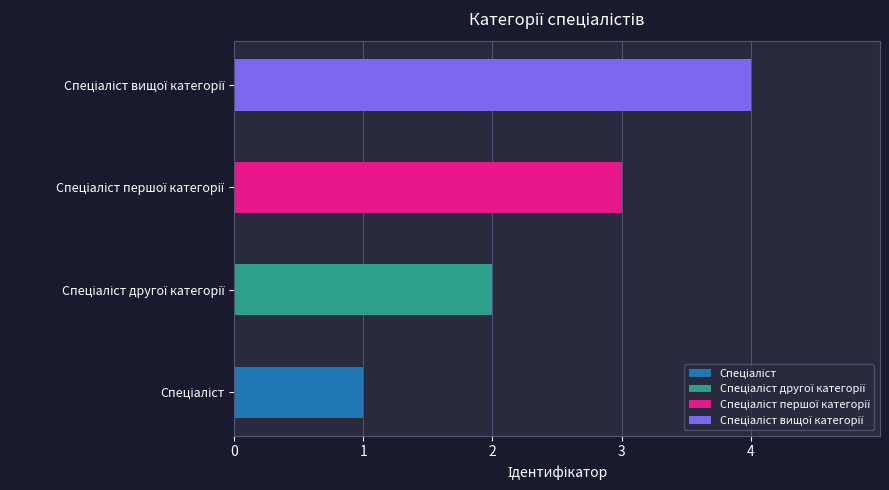

Reading right to left, extract all data points from this chart.

Спеціаліст вищої категорії=4	Спеціаліст першої категорії=3	Спеціаліст другої категорії=2	Спеціаліст=1